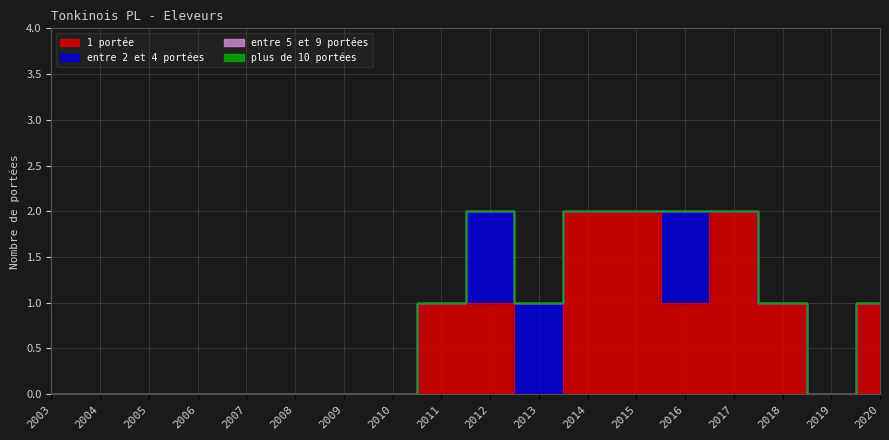

At which category does the chart reach its minimum across all series?

2003